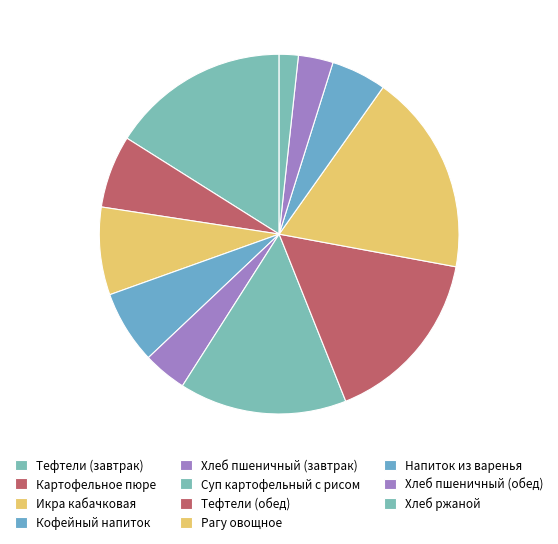

Is there a majority slice in this chart?

No